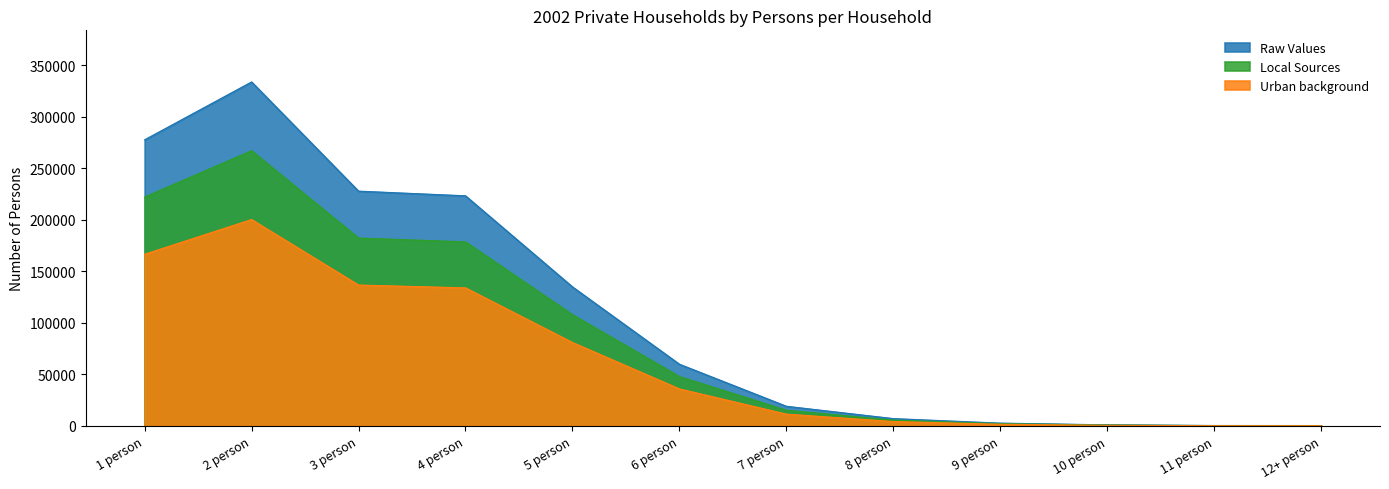

At which category is the sum across all series the highest?

2 person